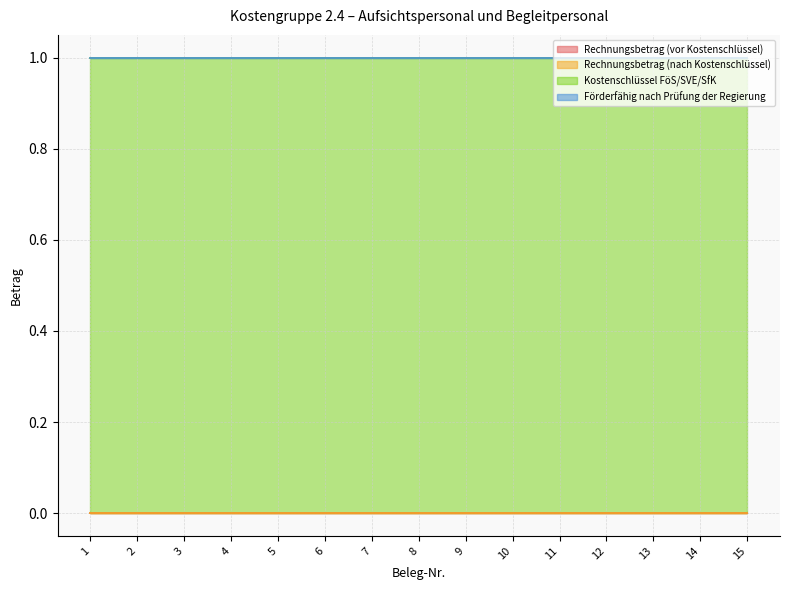

Reading left to right, transcribe all the data shown in this chart.

Rechnungsbetrag (vor Kostenschlüssel): 0	0	0	0	0	0	0	0	0	0	0	0	0	0	0
Rechnungsbetrag (nach Kostenschlüssel): 0	0	0	0	0	0	0	0	0	0	0	0	0	0	0
Kostenschlüssel FöS/SVE/SfK: 1	1	1	1	1	1	1	1	1	1	1	1	1	1	1
Förderfähig nach Prüfung der Regierung: 0	0	0	0	0	0	0	0	0	0	0	0	0	0	0